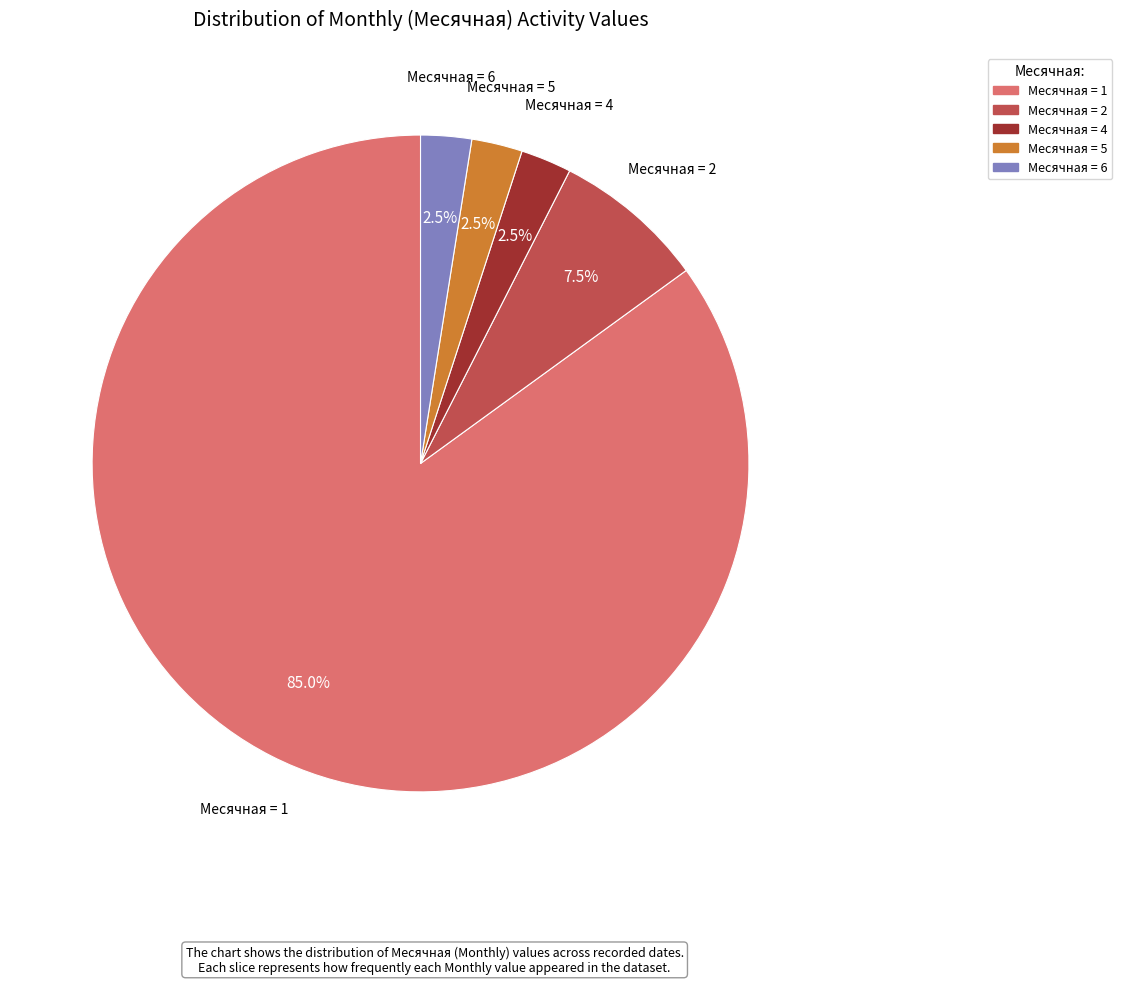

Does any single category account for the majority?

Yes